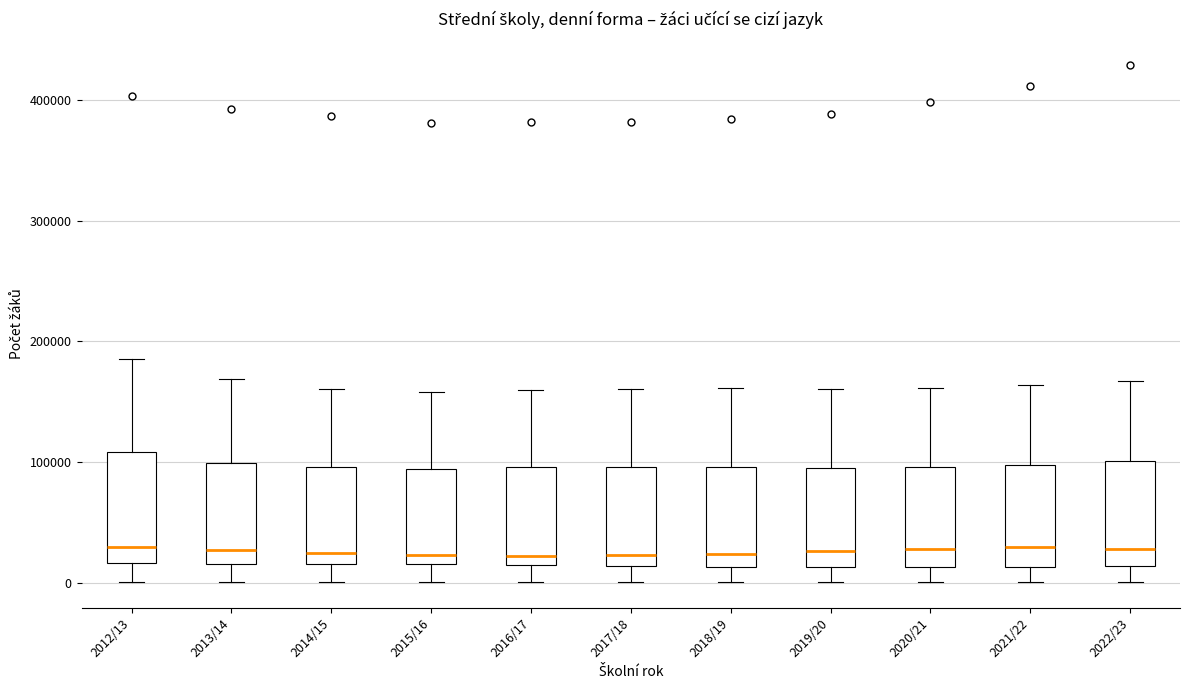

Where is the upper edge of the box for 2013/14 on the y-axis? The values are not printed on the chart, so give them approximately, as read against the axis.

100000